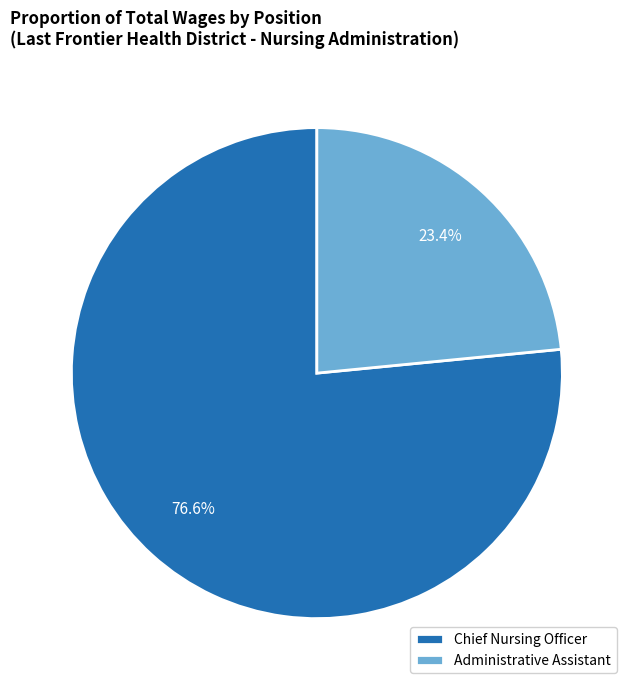

True or false: Administrative Assistant accounts for 15% of the total.

False